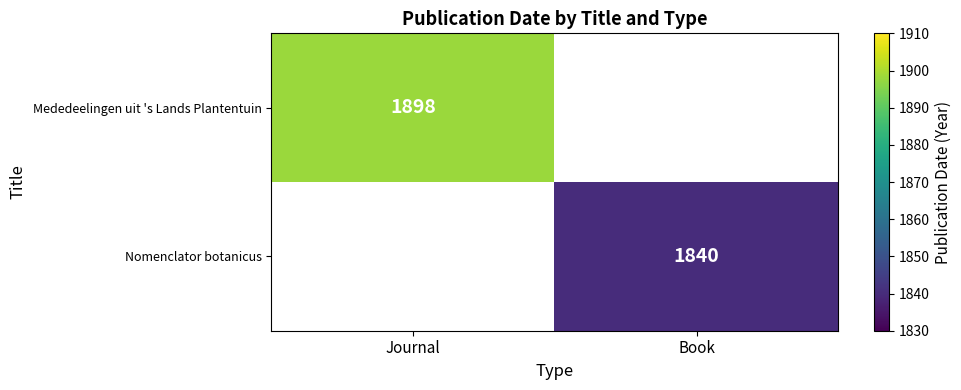

Which category has the lowest value across all series?

Book